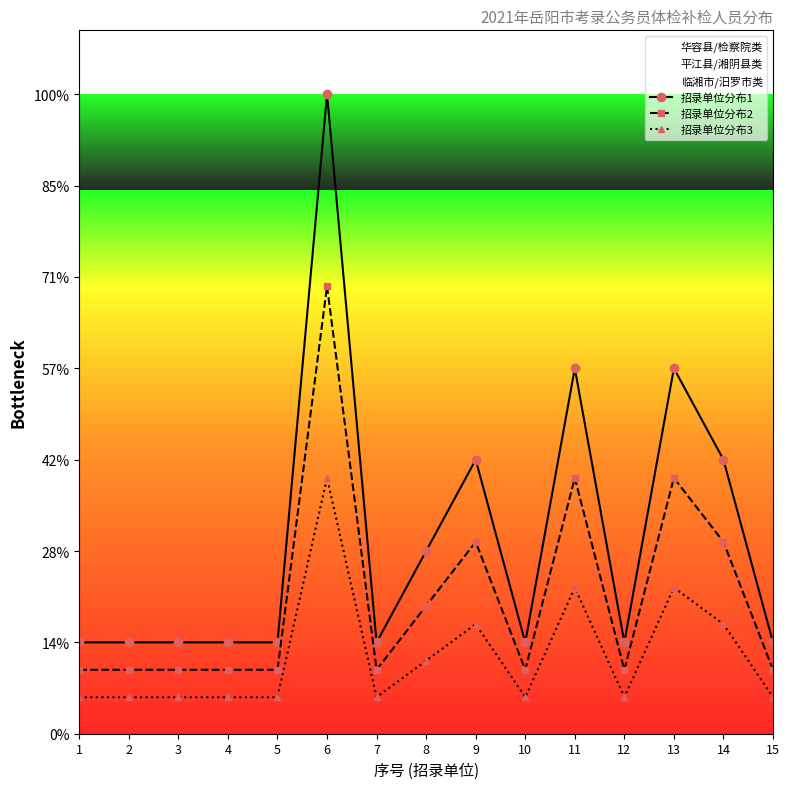

What is the difference between the highest and lowest values at 12?

0.6